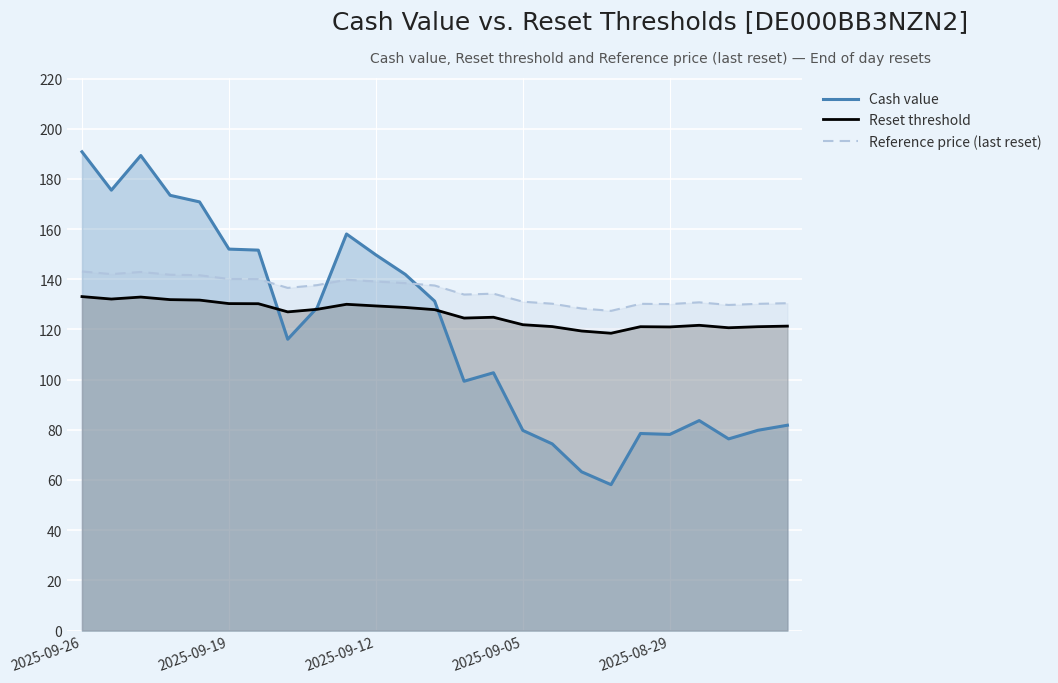

True or false: Reference price (last reset) and Cash value cross at least once.

True